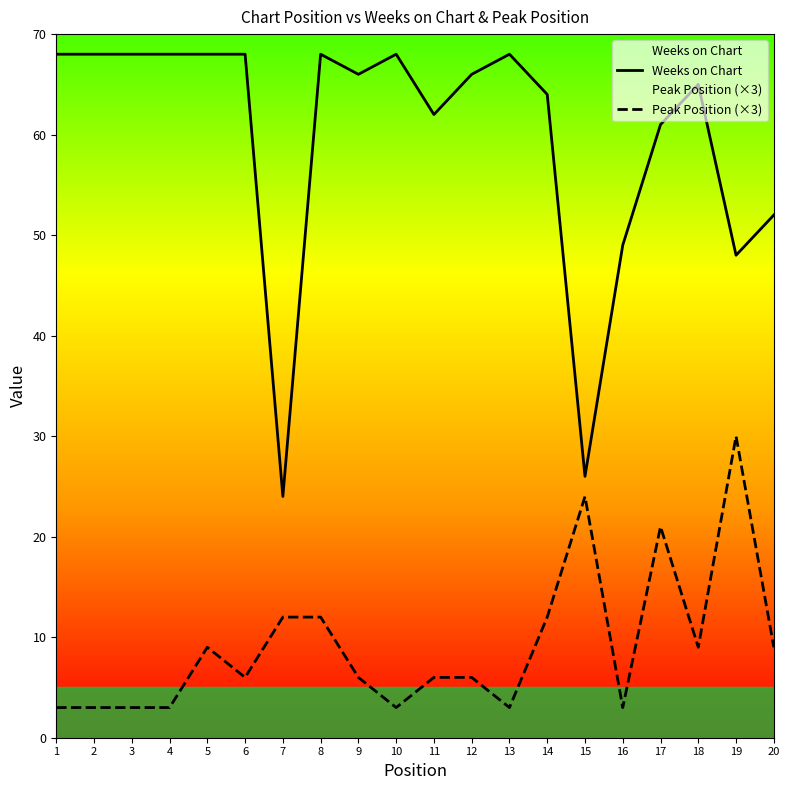

What is the sum of the Peak Position (×3) values at 3 and 5?

12